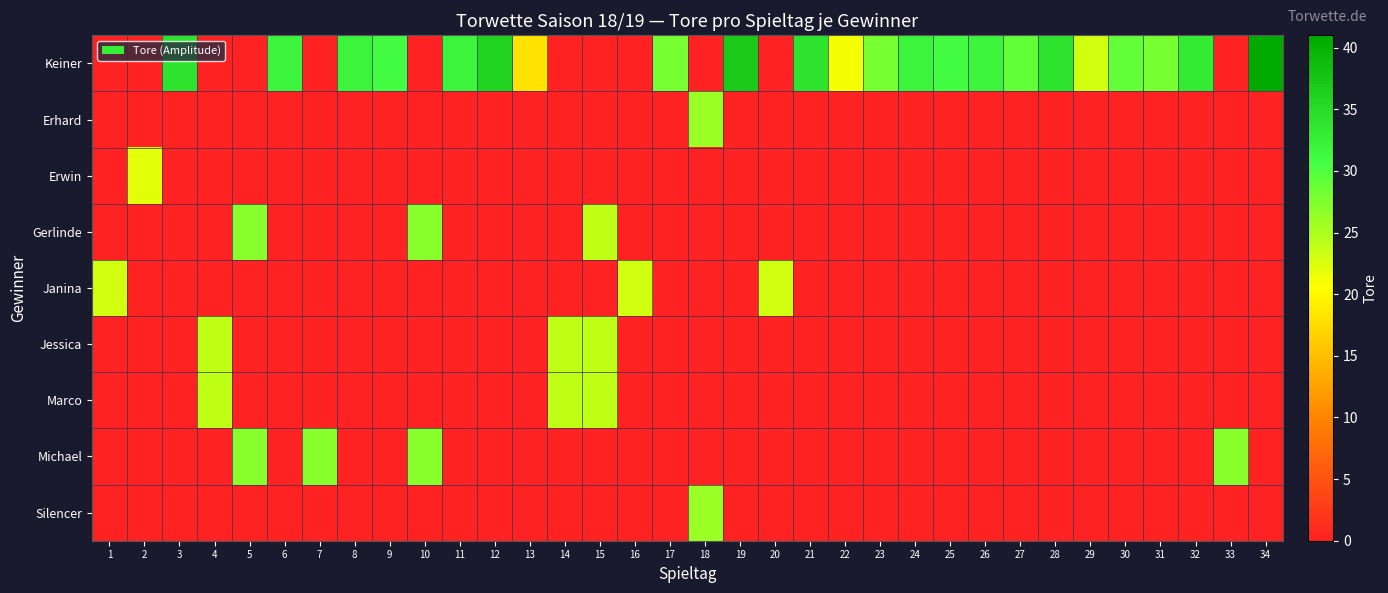

Reading right to left, what are all the values shown in this chart?

Keiner: 34=41	33=0	32=33	31=28	30=29	29=23	28=34	27=29	26=32	25=31	24=32	23=28	22=21	21=34	20=0	19=37	18=0	17=28	16=0	15=0	14=0	13=18	12=36	11=32	10=0	9=31	8=32	7=0	6=32	5=0	4=0	3=34	2=0	1=0
Erhard: 34=0	33=0	32=0	31=0	30=0	29=0	28=0	27=0	26=0	25=0	24=0	23=0	22=0	21=0	20=0	19=0	18=26	17=0	16=0	15=0	14=0	13=0	12=0	11=0	10=0	9=0	8=0	7=0	6=0	5=0	4=0	3=0	2=0	1=0
Erwin: 34=0	33=0	32=0	31=0	30=0	29=0	28=0	27=0	26=0	25=0	24=0	23=0	22=0	21=0	20=0	19=0	18=0	17=0	16=0	15=0	14=0	13=0	12=0	11=0	10=0	9=0	8=0	7=0	6=0	5=0	4=0	3=0	2=22	1=0
Gerlinde: 34=0	33=0	32=0	31=0	30=0	29=0	28=0	27=0	26=0	25=0	24=0	23=0	22=0	21=0	20=0	19=0	18=0	17=0	16=0	15=24	14=0	13=0	12=0	11=0	10=27	9=0	8=0	7=0	6=0	5=27	4=0	3=0	2=0	1=0
Janina: 34=0	33=0	32=0	31=0	30=0	29=0	28=0	27=0	26=0	25=0	24=0	23=0	22=0	21=0	20=23	19=0	18=0	17=0	16=23	15=0	14=0	13=0	12=0	11=0	10=0	9=0	8=0	7=0	6=0	5=0	4=0	3=0	2=0	1=23
Jessica: 34=0	33=0	32=0	31=0	30=0	29=0	28=0	27=0	26=0	25=0	24=0	23=0	22=0	21=0	20=0	19=0	18=0	17=0	16=0	15=24	14=24	13=0	12=0	11=0	10=0	9=0	8=0	7=0	6=0	5=0	4=24	3=0	2=0	1=0
Marco: 34=0	33=0	32=0	31=0	30=0	29=0	28=0	27=0	26=0	25=0	24=0	23=0	22=0	21=0	20=0	19=0	18=0	17=0	16=0	15=24	14=24	13=0	12=0	11=0	10=0	9=0	8=0	7=0	6=0	5=0	4=24	3=0	2=0	1=0
Michael: 34=0	33=27	32=0	31=0	30=0	29=0	28=0	27=0	26=0	25=0	24=0	23=0	22=0	21=0	20=0	19=0	18=0	17=0	16=0	15=0	14=0	13=0	12=0	11=0	10=27	9=0	8=0	7=27	6=0	5=27	4=0	3=0	2=0	1=0
Silencer: 34=0	33=0	32=0	31=0	30=0	29=0	28=0	27=0	26=0	25=0	24=0	23=0	22=0	21=0	20=0	19=0	18=26	17=0	16=0	15=0	14=0	13=0	12=0	11=0	10=0	9=0	8=0	7=0	6=0	5=0	4=0	3=0	2=0	1=0